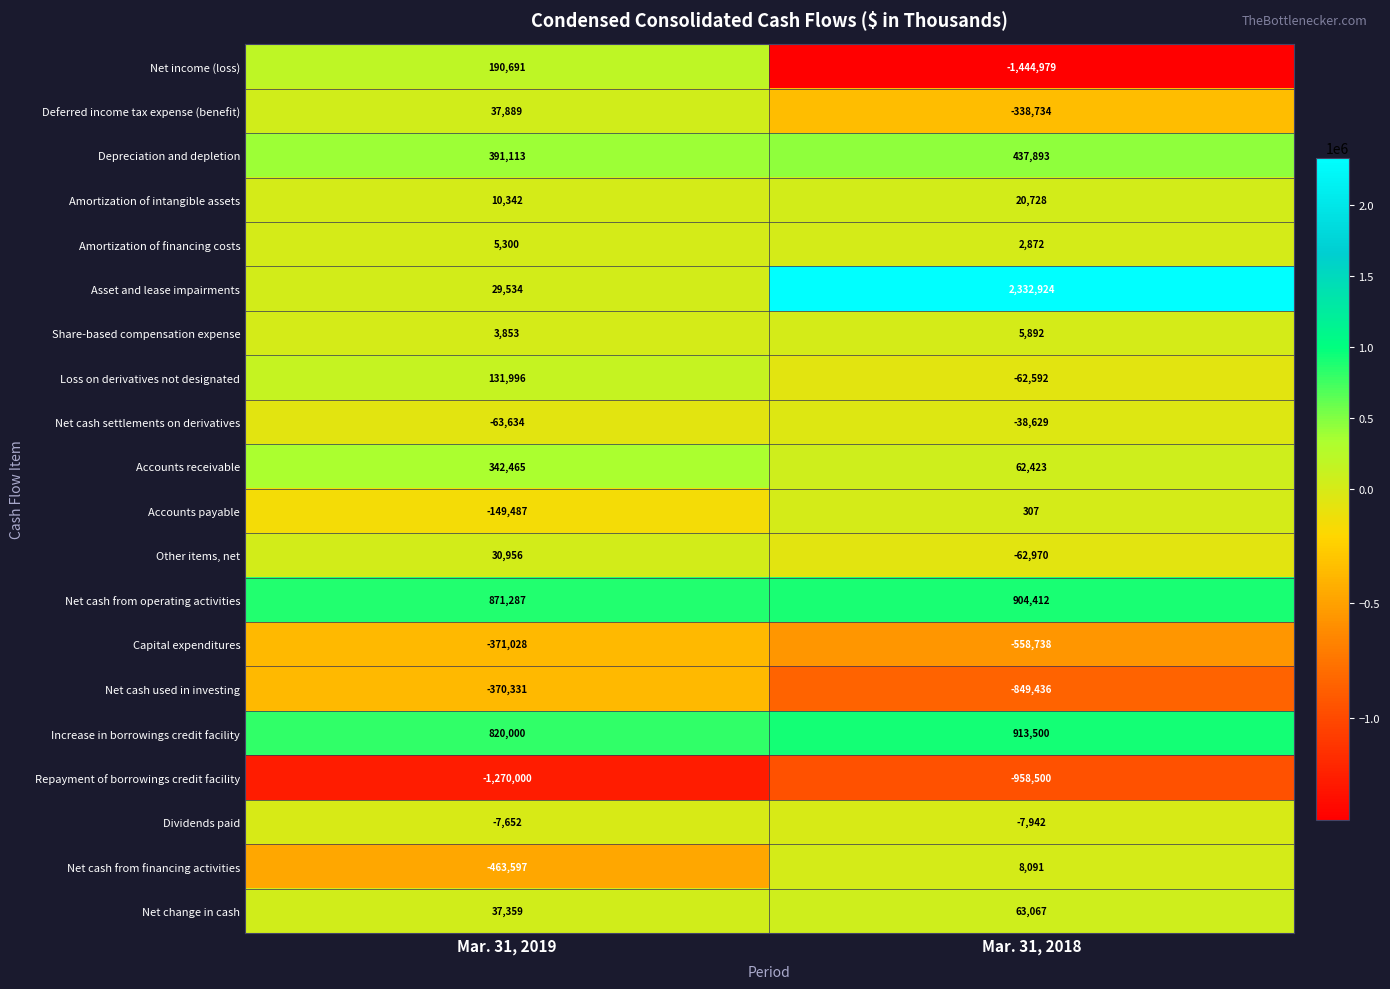

What is the greatest value displayed?

2332924